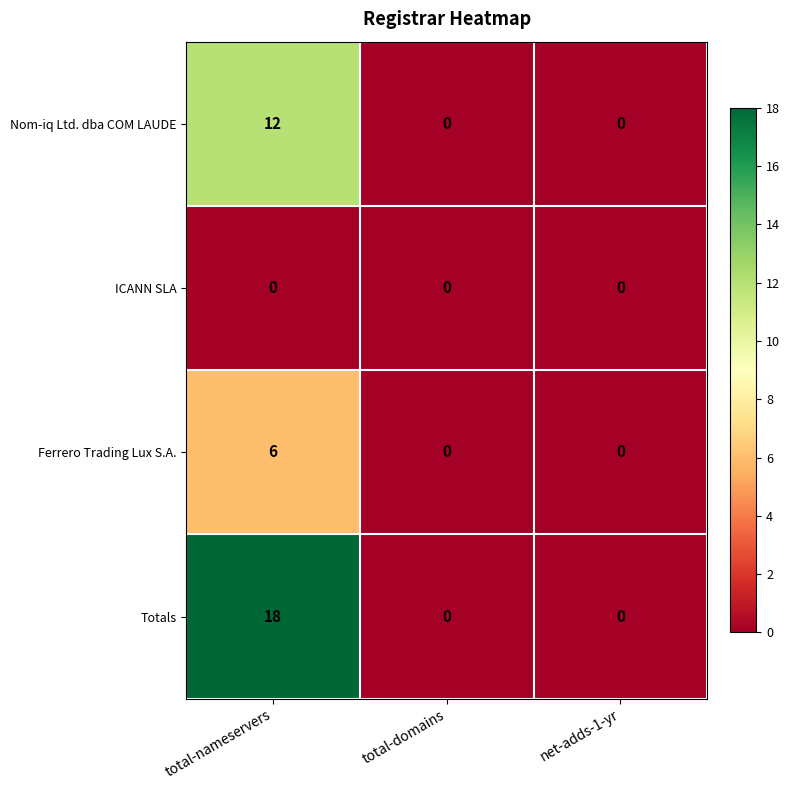

Count the Nom-iq Ltd. dba COM LAUDE values in the range 0 to 12.

3